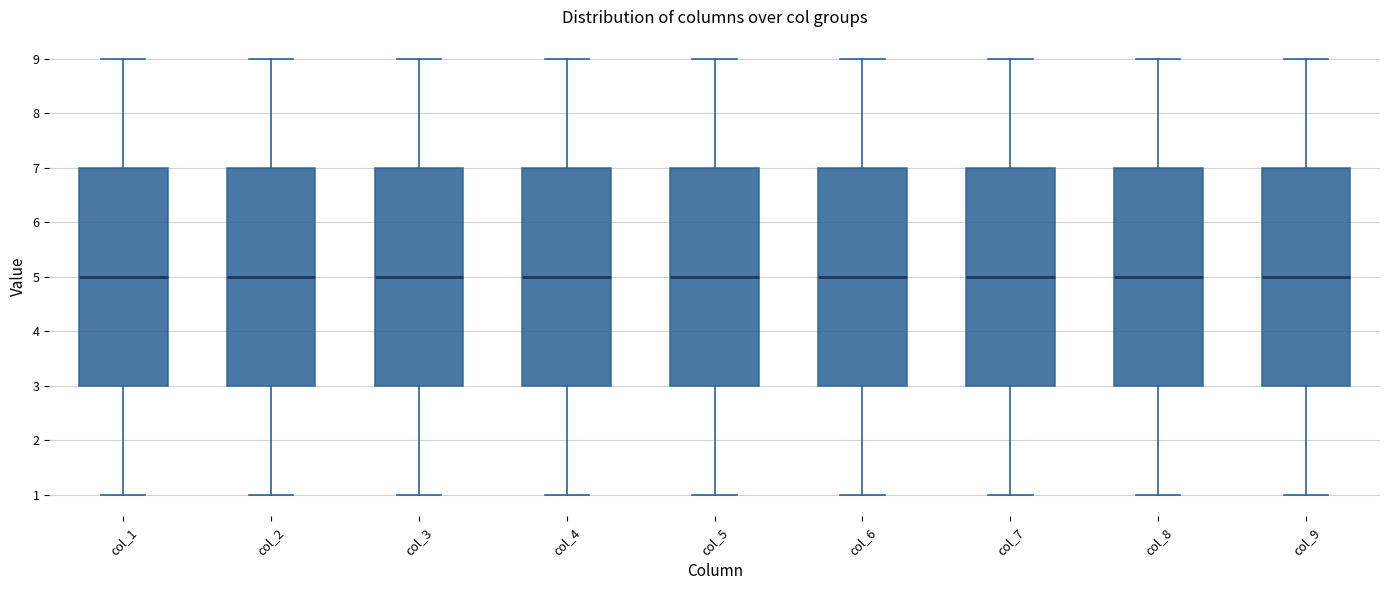

Reading left to right, transcribe this box plot: for each box, give where its median line is, the range the box spans, and where its two whiskers end, as read against the y-axis. The values are not printed on the chart, so give them approximately, as read against the axis.

col_1: median 5, box 3 to 7, whiskers 1 to 9
col_2: median 5, box 3 to 7, whiskers 1 to 9
col_3: median 5, box 3 to 7, whiskers 1 to 9
col_4: median 5, box 3 to 7, whiskers 1 to 9
col_5: median 5, box 3 to 7, whiskers 1 to 9
col_6: median 5, box 3 to 7, whiskers 1 to 9
col_7: median 5, box 3 to 7, whiskers 1 to 9
col_8: median 5, box 3 to 7, whiskers 1 to 9
col_9: median 5, box 3 to 7, whiskers 1 to 9